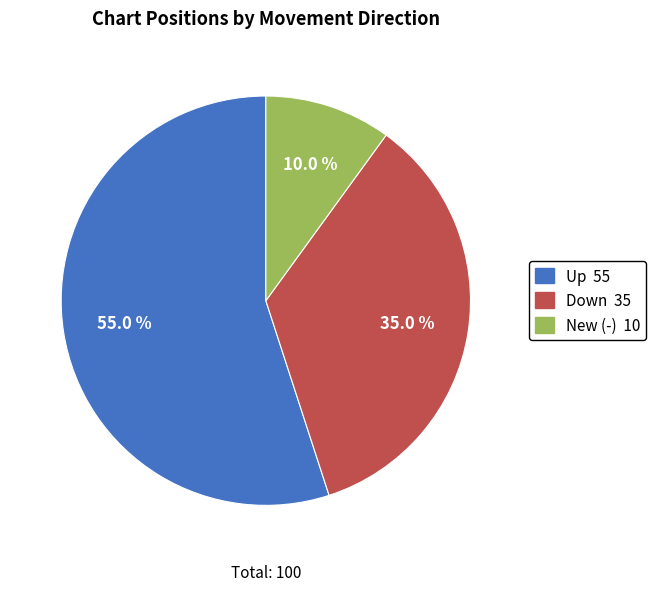

Is there any slice that represents more than half of the pie?

Yes